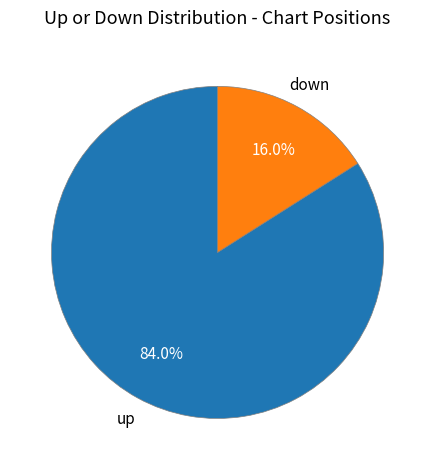

Is there any slice that represents more than half of the pie?

Yes